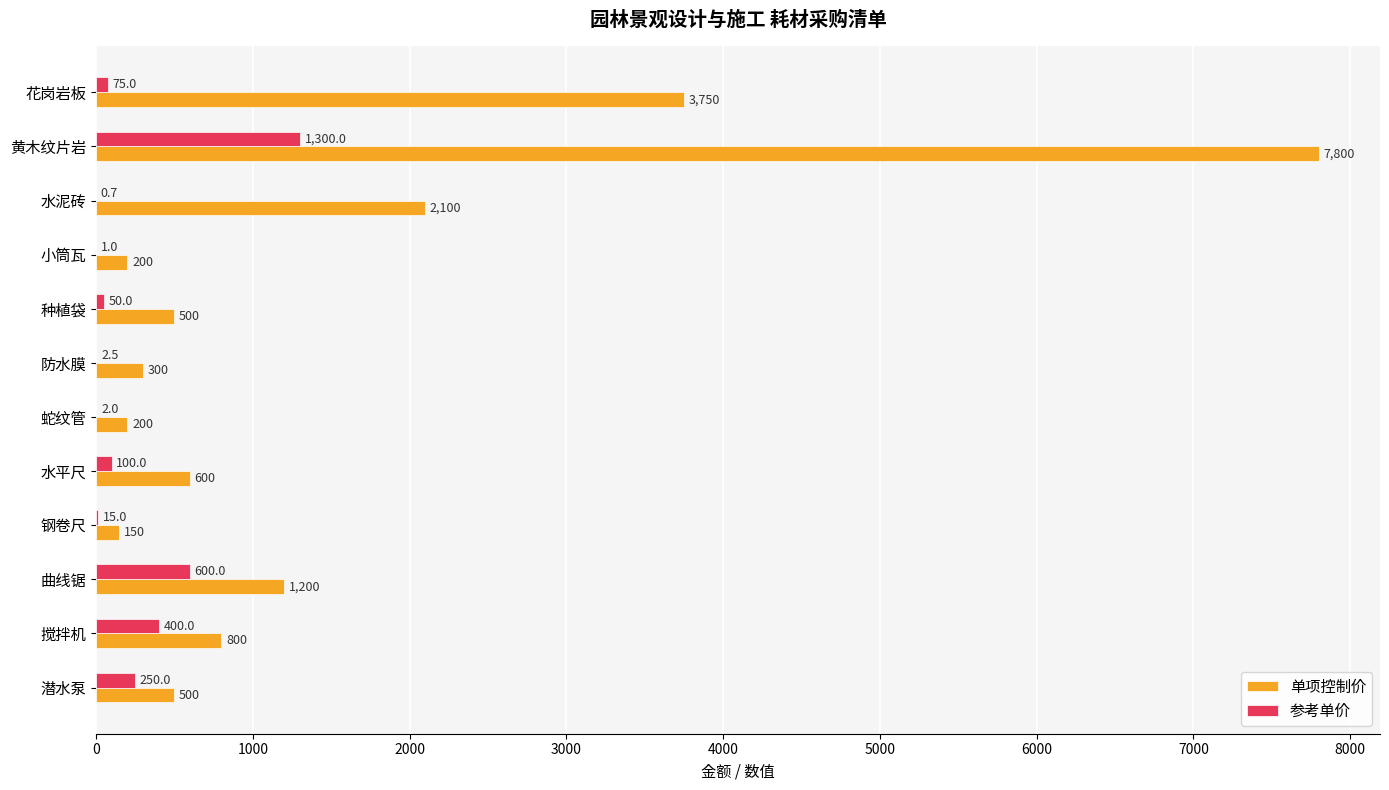

The 单项控制价 series shows 800.0 at 搅拌机. True or false?

True